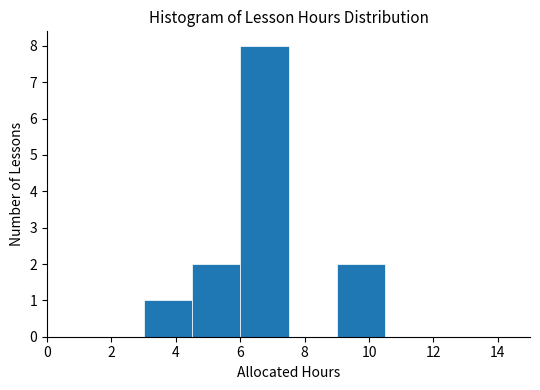

Reading left to right, transcribe this chart: for each bar, give the range it covers on the x-axis and its height. Neither the bar edges nor the heights are printed on the chart, so give them approximately, as read against the axes.

0.0 to 1.5: 0
1.5 to 3.0: 0
3.0 to 4.5: 1
4.5 to 6.0: 2
6.0 to 7.5: 8
7.5 to 9.0: 0
9.0 to 10.5: 2
10.5 to 12.0: 0
12.0 to 13.5: 0
13.5 to 15.0: 0